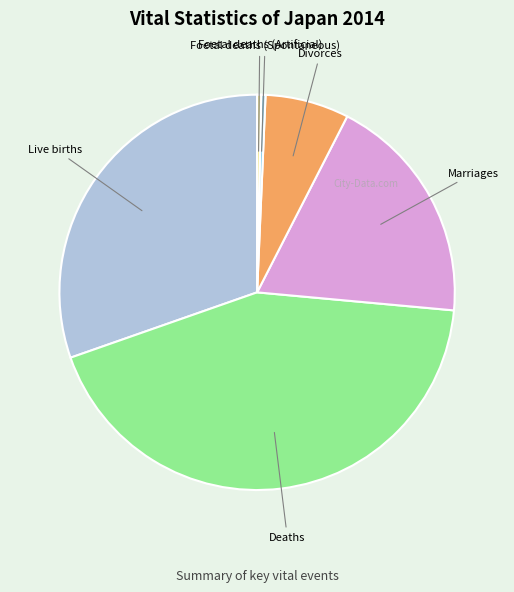

Count the number of slices in the pie.

6